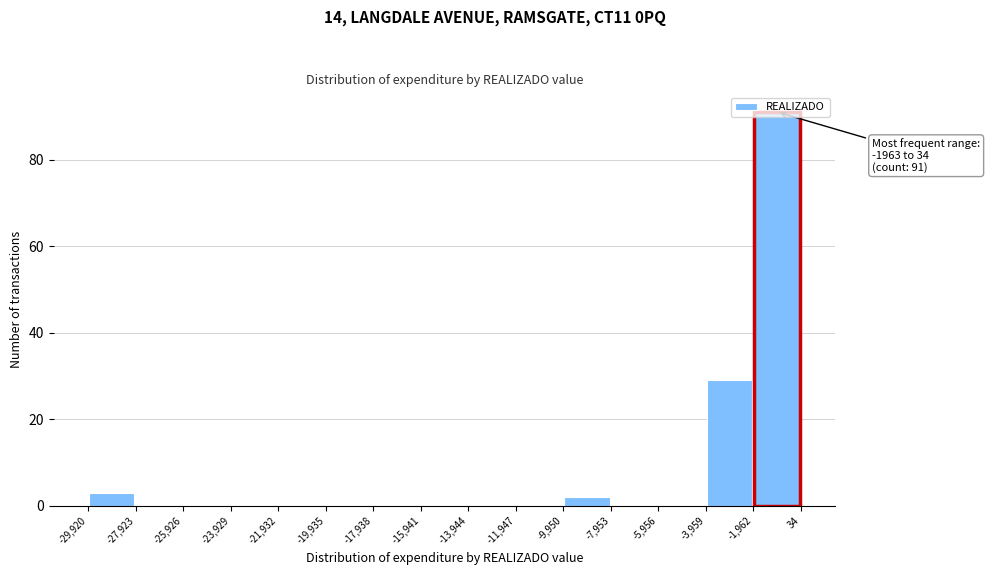

Which range on the x-axis has the tallest bar?

-1,962 to 34